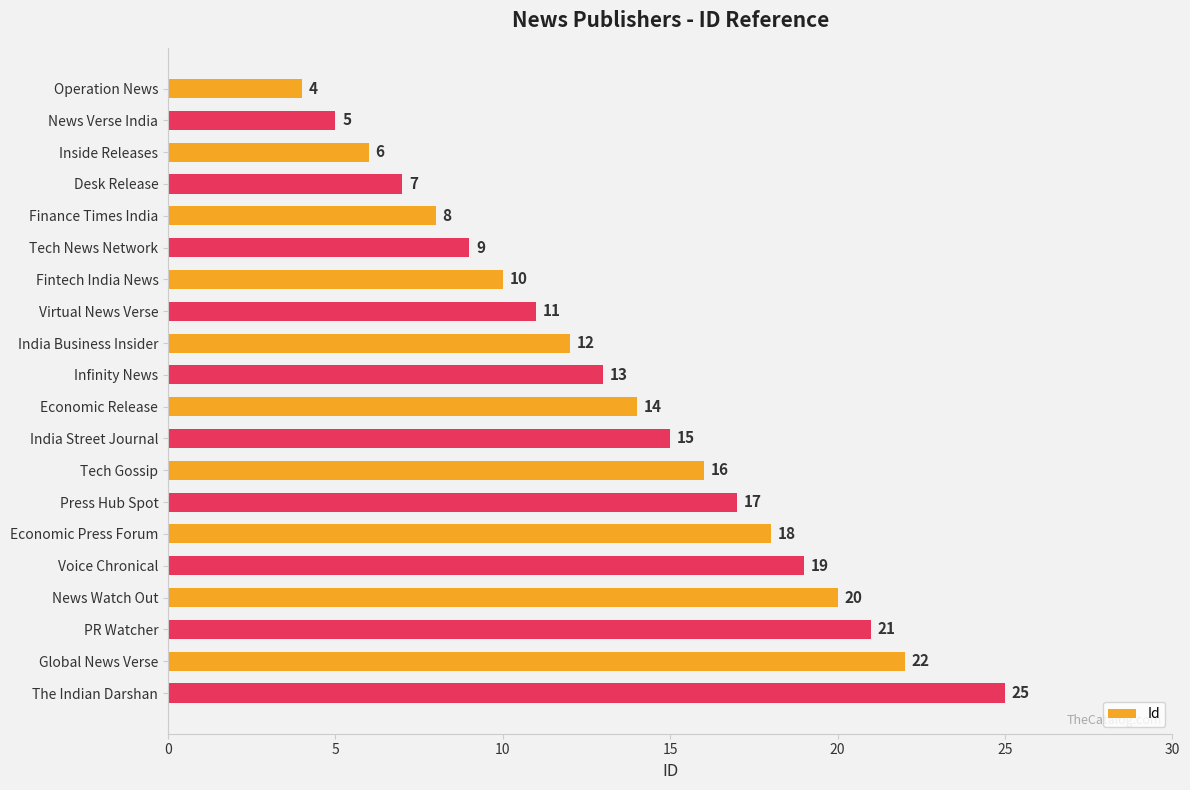

What position from the bottom is Press Hub Spot?

7